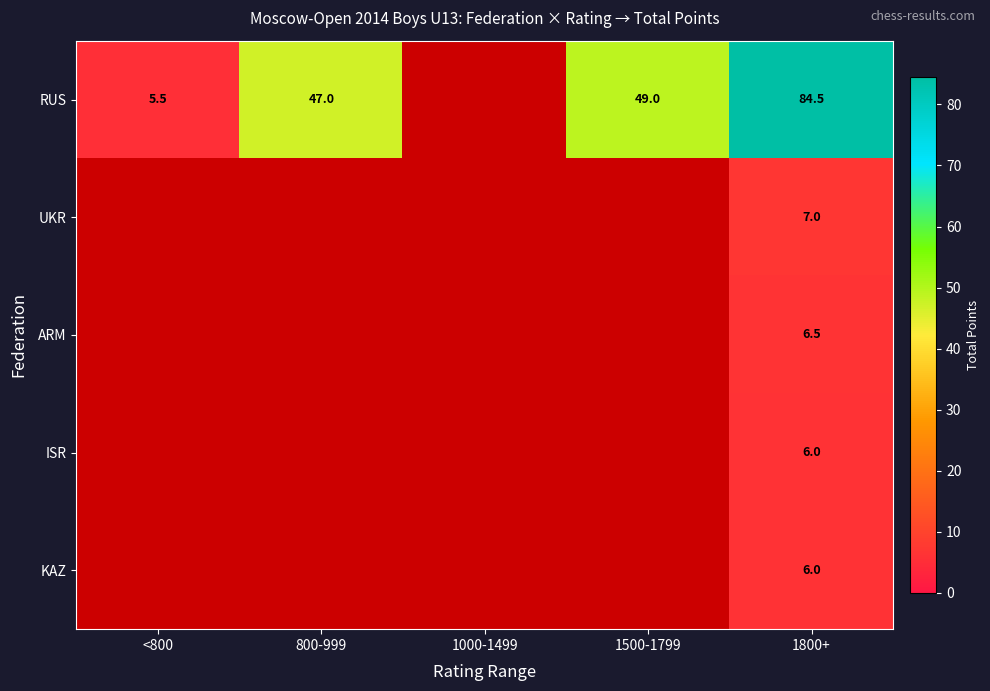

At which category is the sum across all series the highest?

1800+